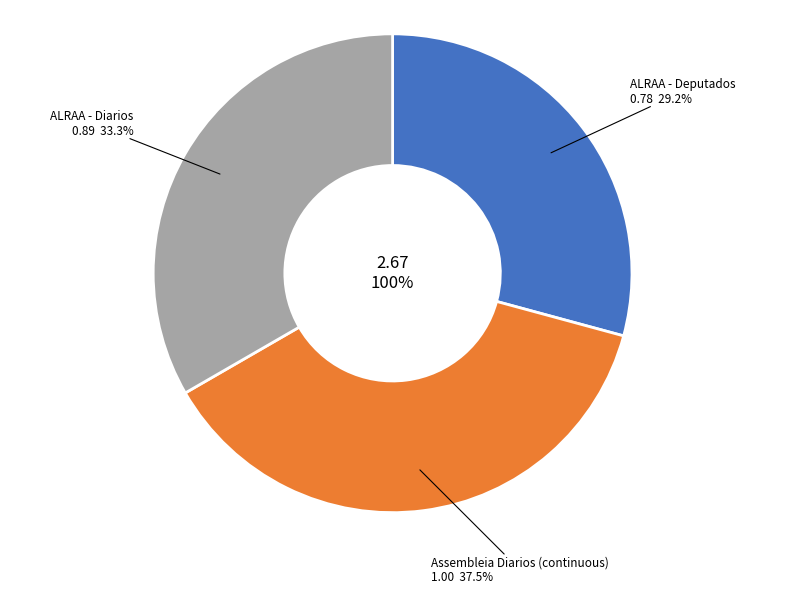

To the nearest percent, what percentage of the pie is ALRAA - Diarios?

33%